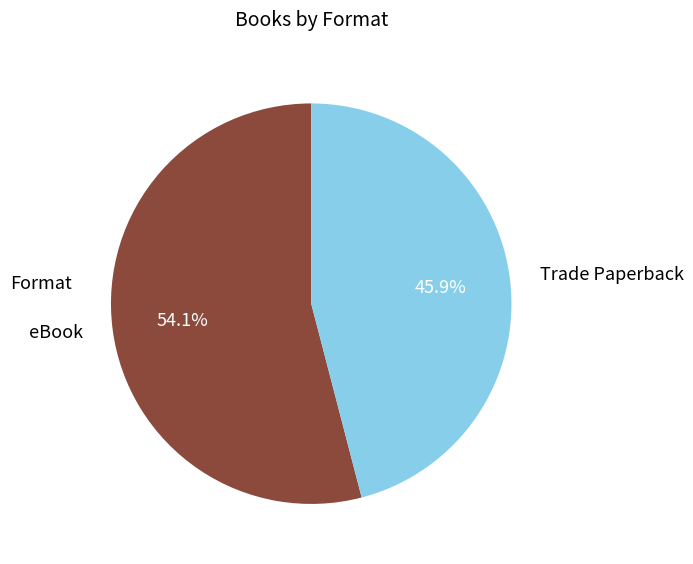

True or false: Trade Paperback accounts for 46% of the total.

True